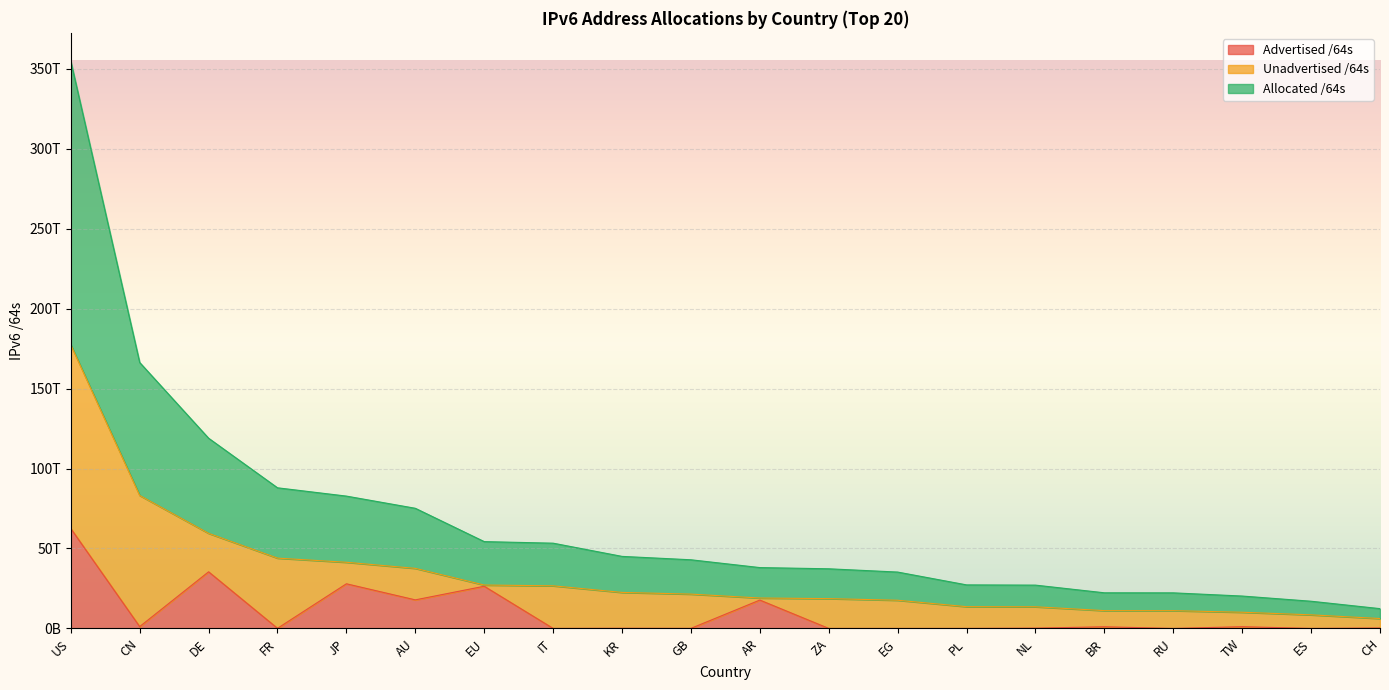

Which has a higher value, FR or ES?

FR